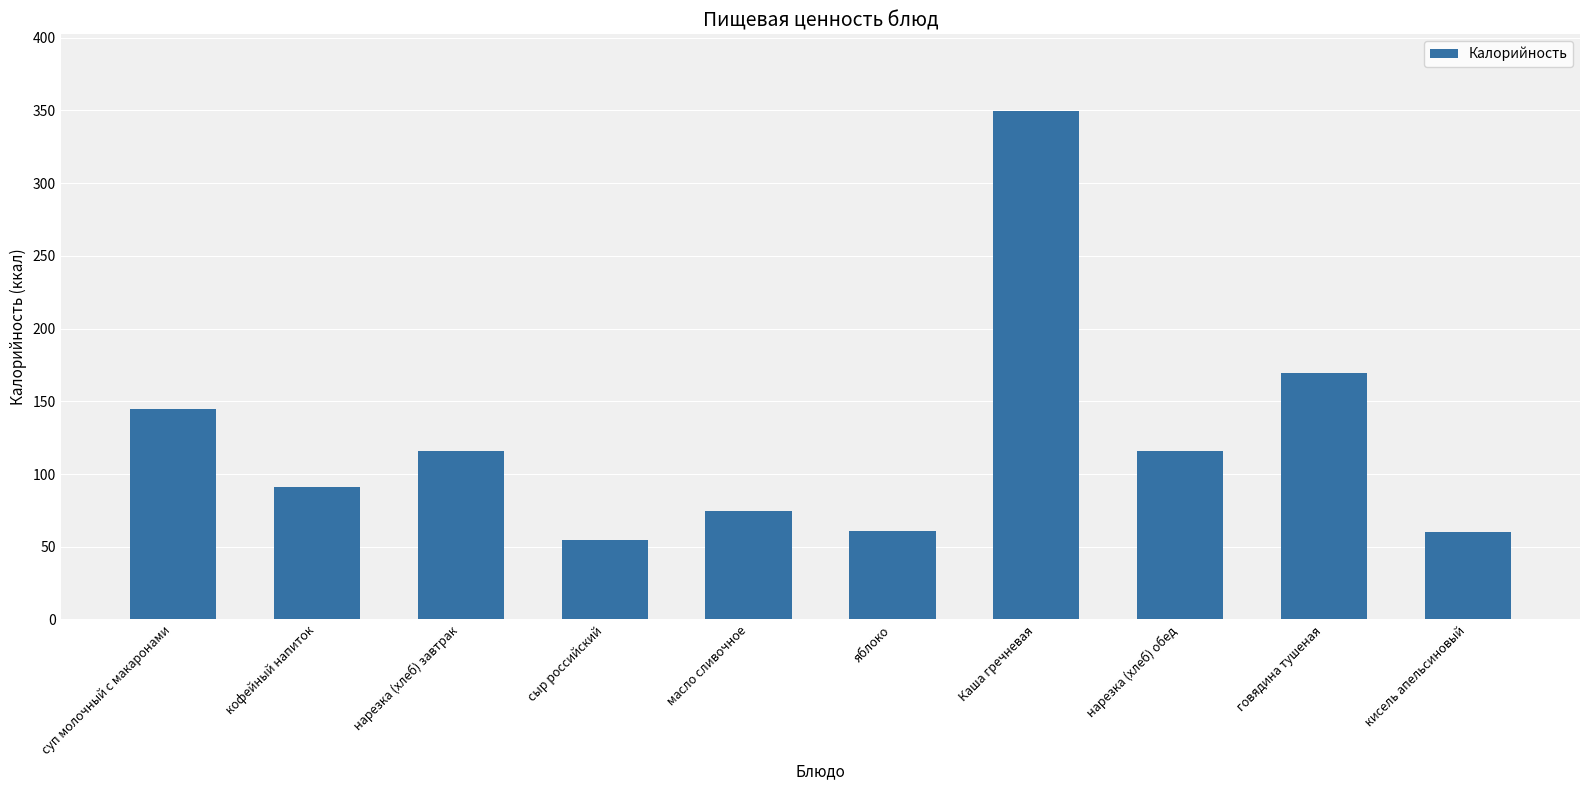

Is it true that the value at яблоко is 101.4?

False